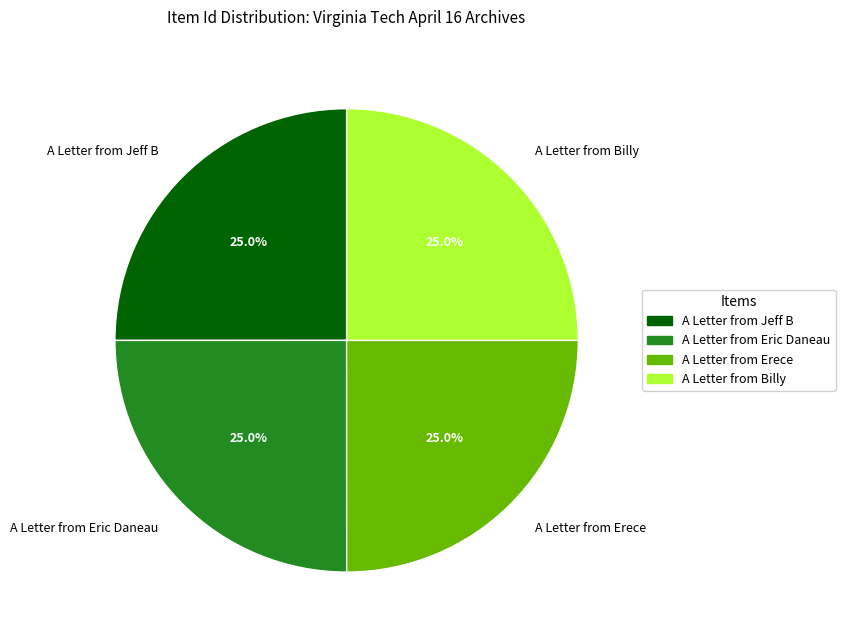

How many slices are in this pie chart?

4